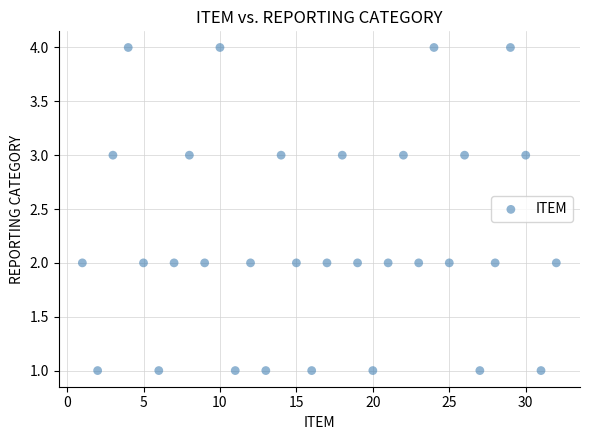

What is the range of X values (max minus min)?

31